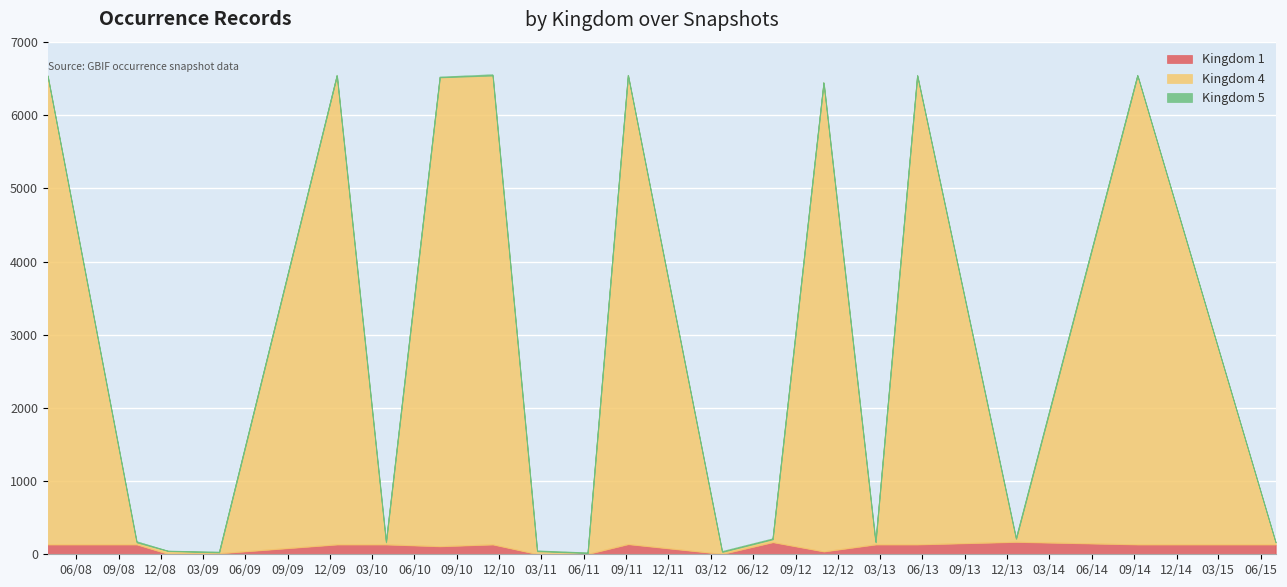

The Kingdom 4 series shows 12 at 2008-12-17. True or false?

False